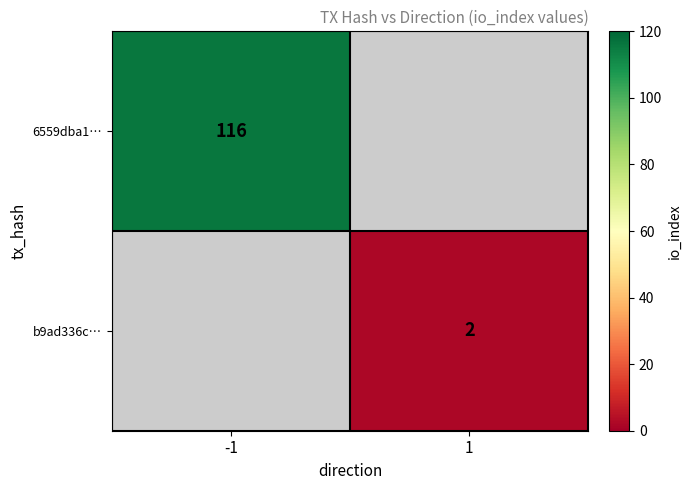

The b9ad336c… series shows 2 at 1. True or false?

True